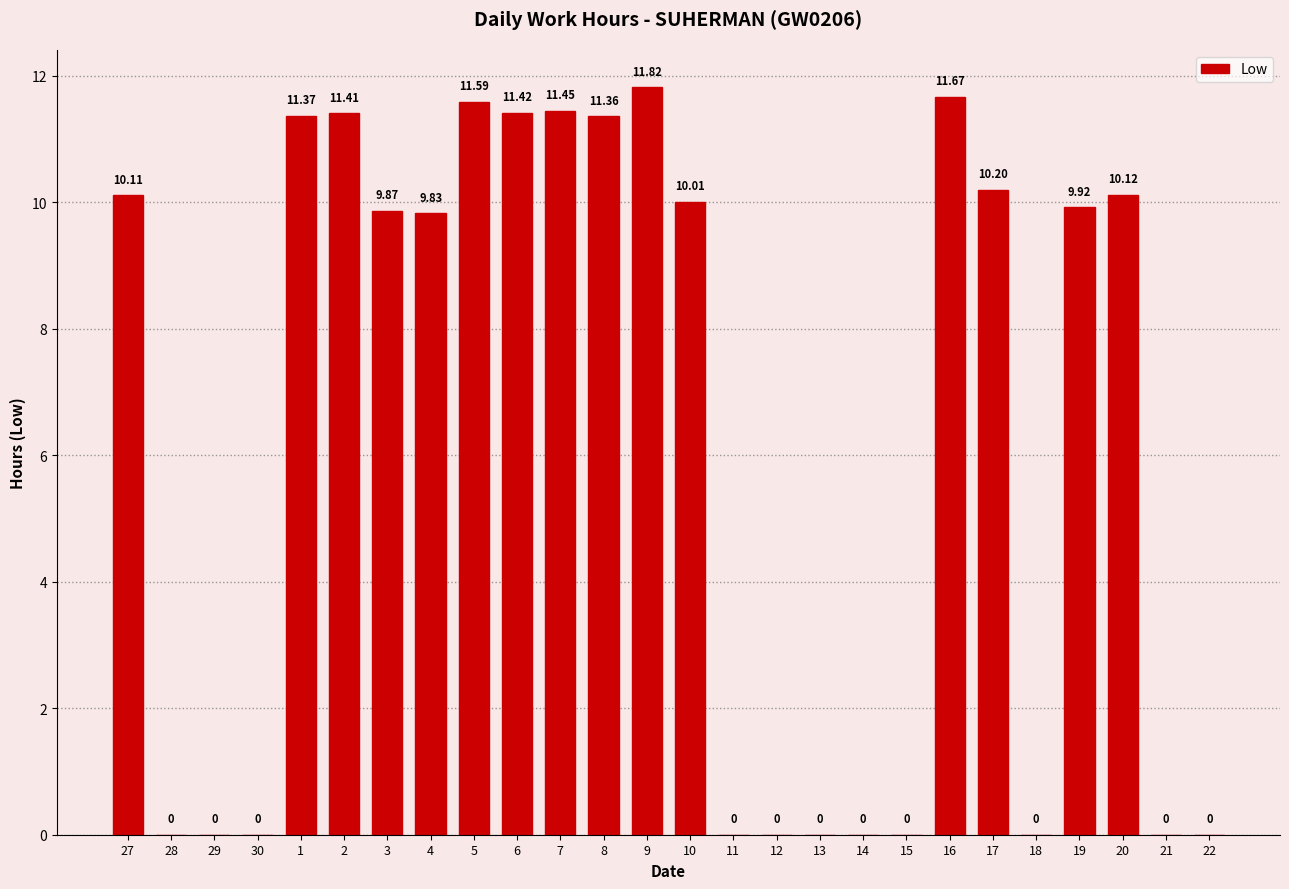

Does the chart contain stacked bars?

No